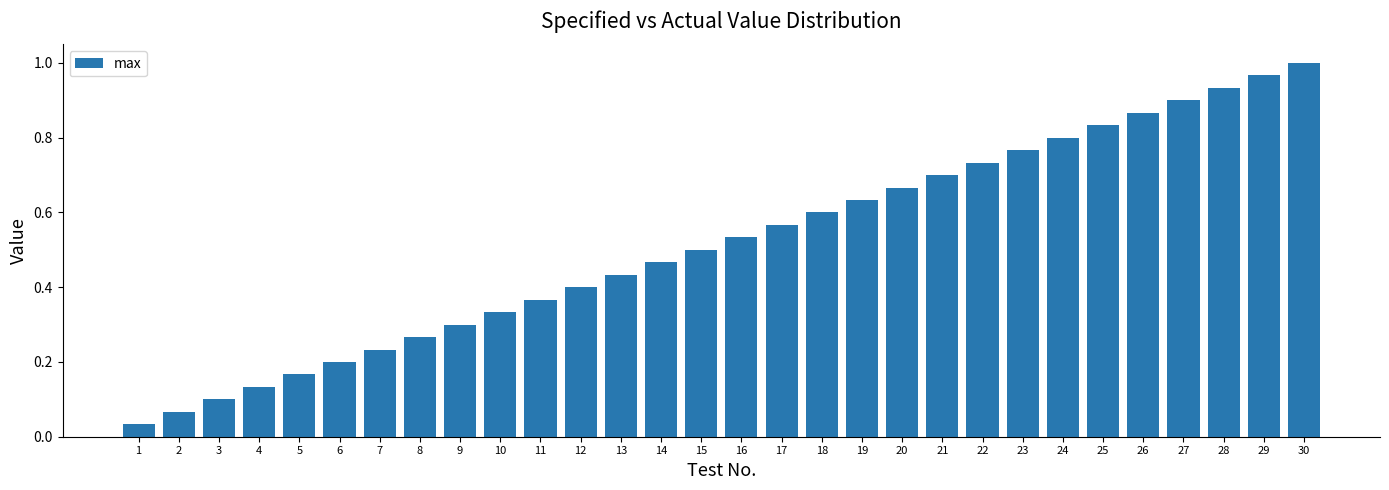

Rank the categories by value from lowest to highest.

1, 2, 3, 4, 5, 6, 7, 8, 9, 10, 11, 12, 13, 14, 15, 16, 17, 18, 19, 20, 21, 22, 23, 24, 25, 26, 27, 28, 29, 30